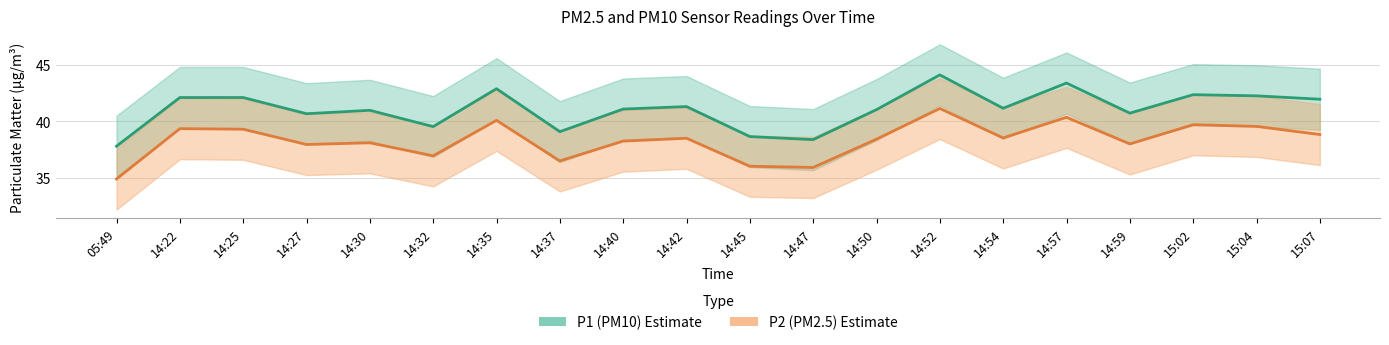

True or false: P2 (PM2.5) has a value of 22.1 at 14:40.

False